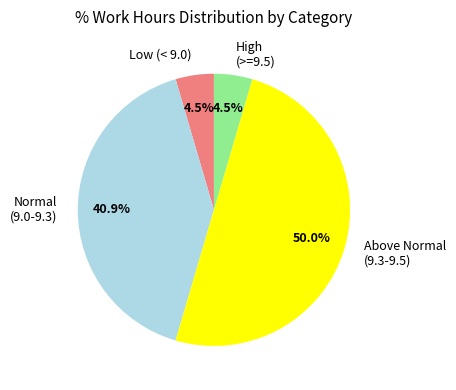

Is High (>=9.5) the majority of the pie?

No